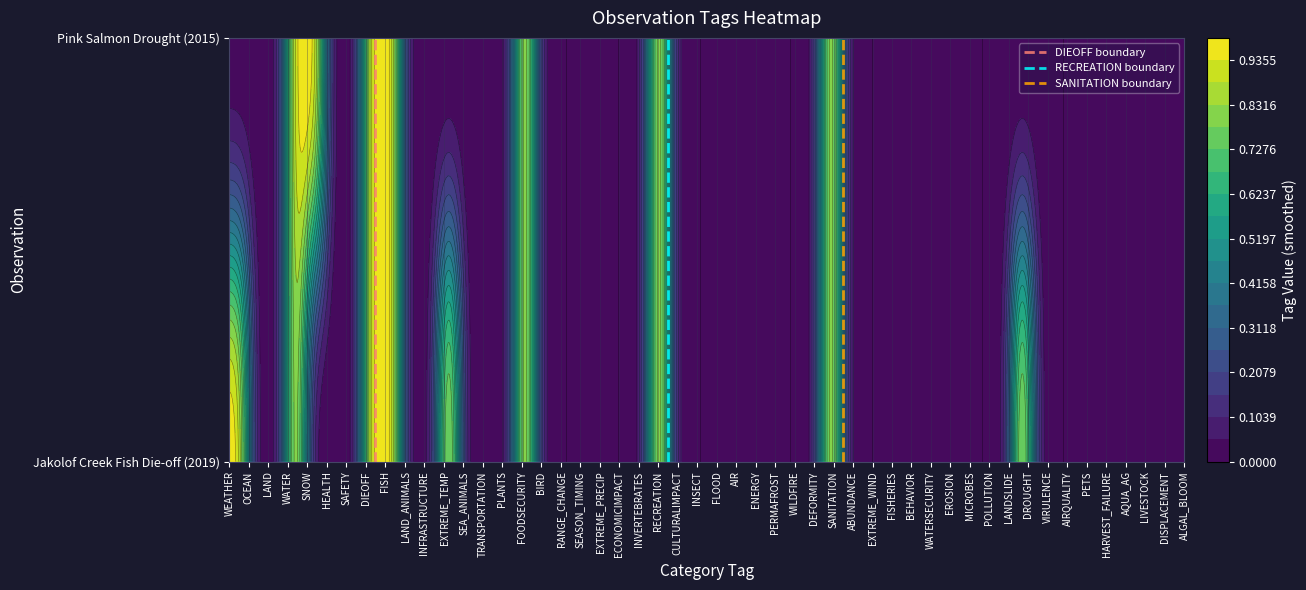

What is the difference between the maximum and minimum values in the RECREATION boundary series?

1